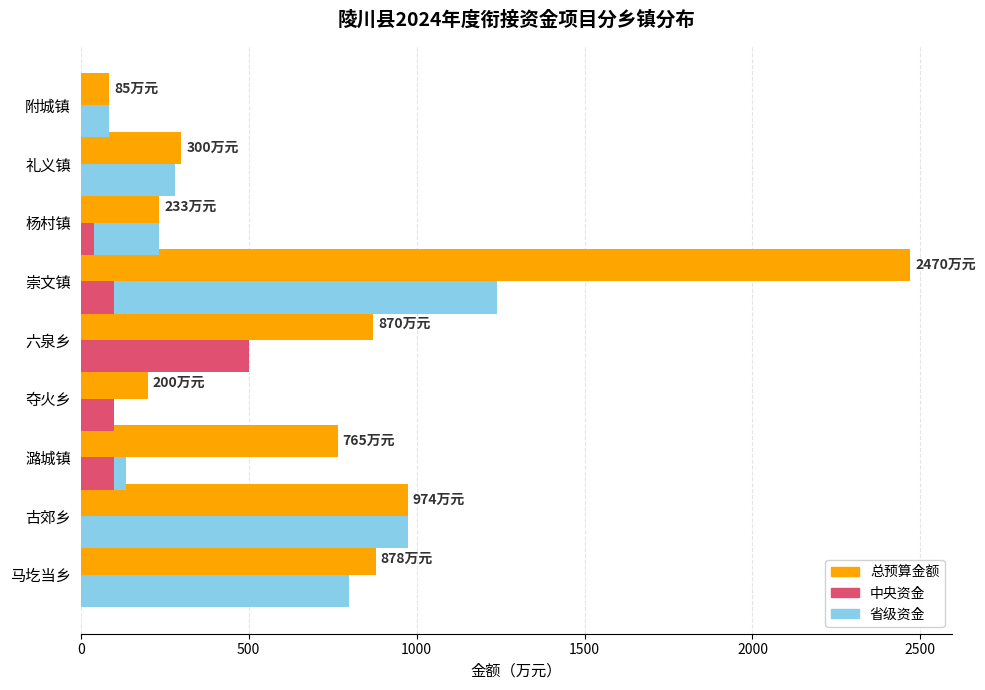

Reading right to left, list all the values displayed in this chart.

总预算金额: 85	300	233	2470	870	200	765	974	878
中央资金: 0	0	40	100	500	100	100	0	0
省级资金: 85	280	193	1140	0	0	35	974	798